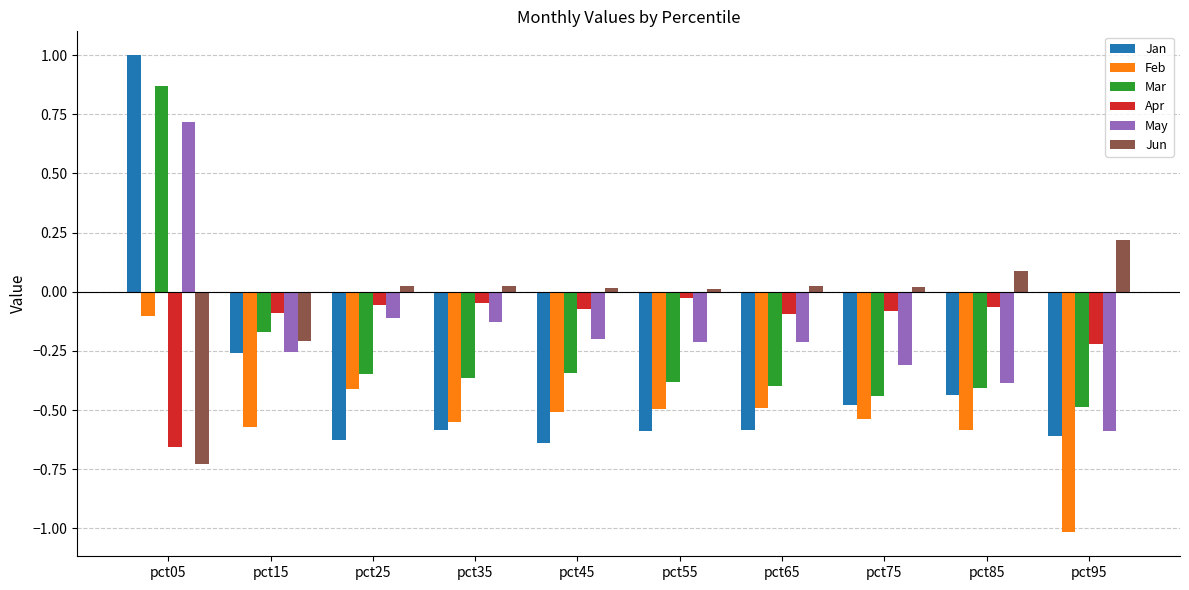

Which series changed the most between pct05 and pct55?

Jan